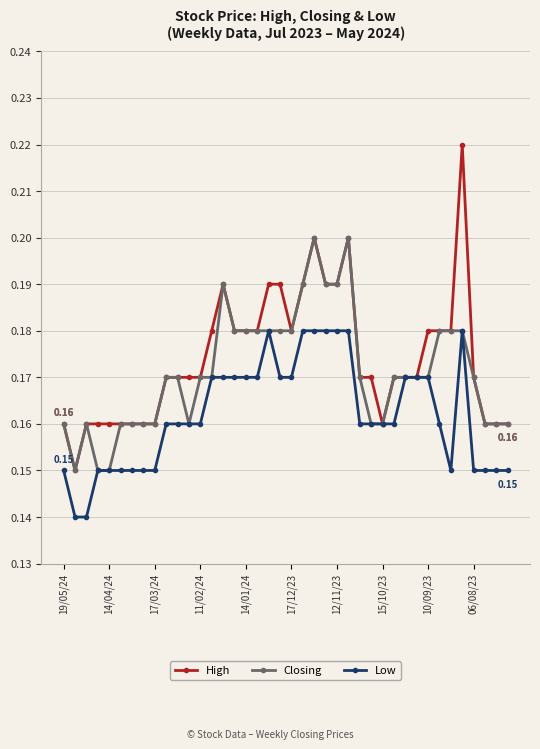

At how many categories does at least one series exceed 0?

40